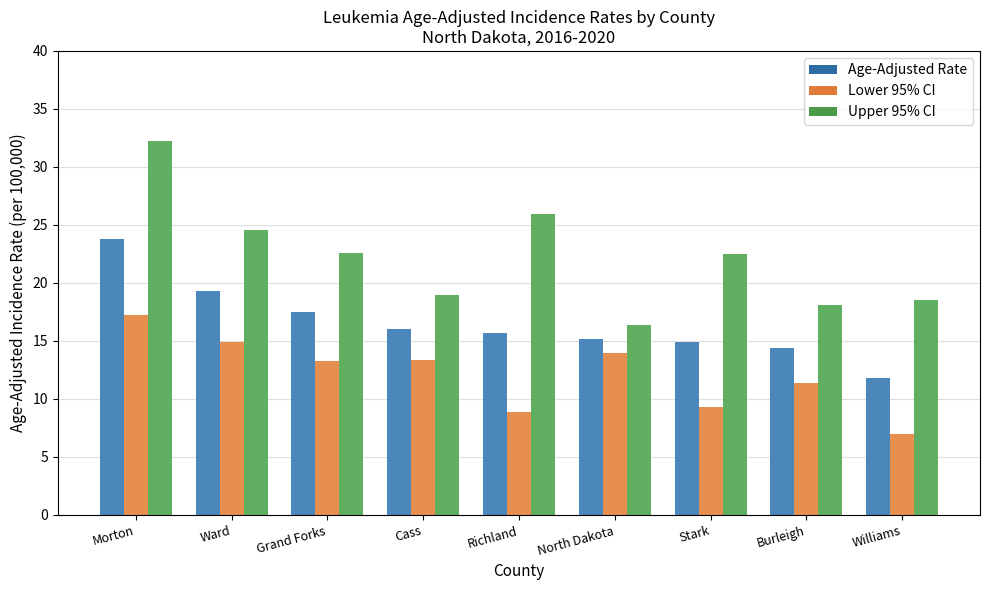

List the labels in order of Upper 95% CI value, smallest first.

North Dakota, Burleigh, Williams, Cass, Stark, Grand Forks, Ward, Richland, Morton